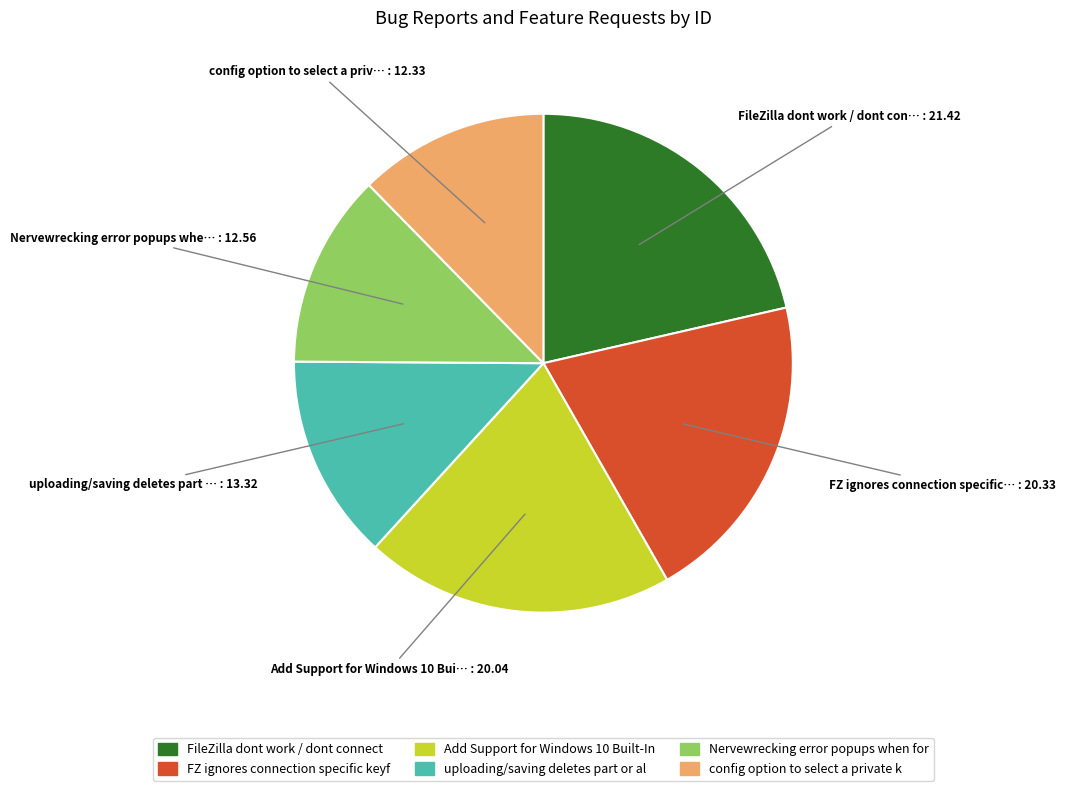

Is there any slice that represents more than half of the pie?

No